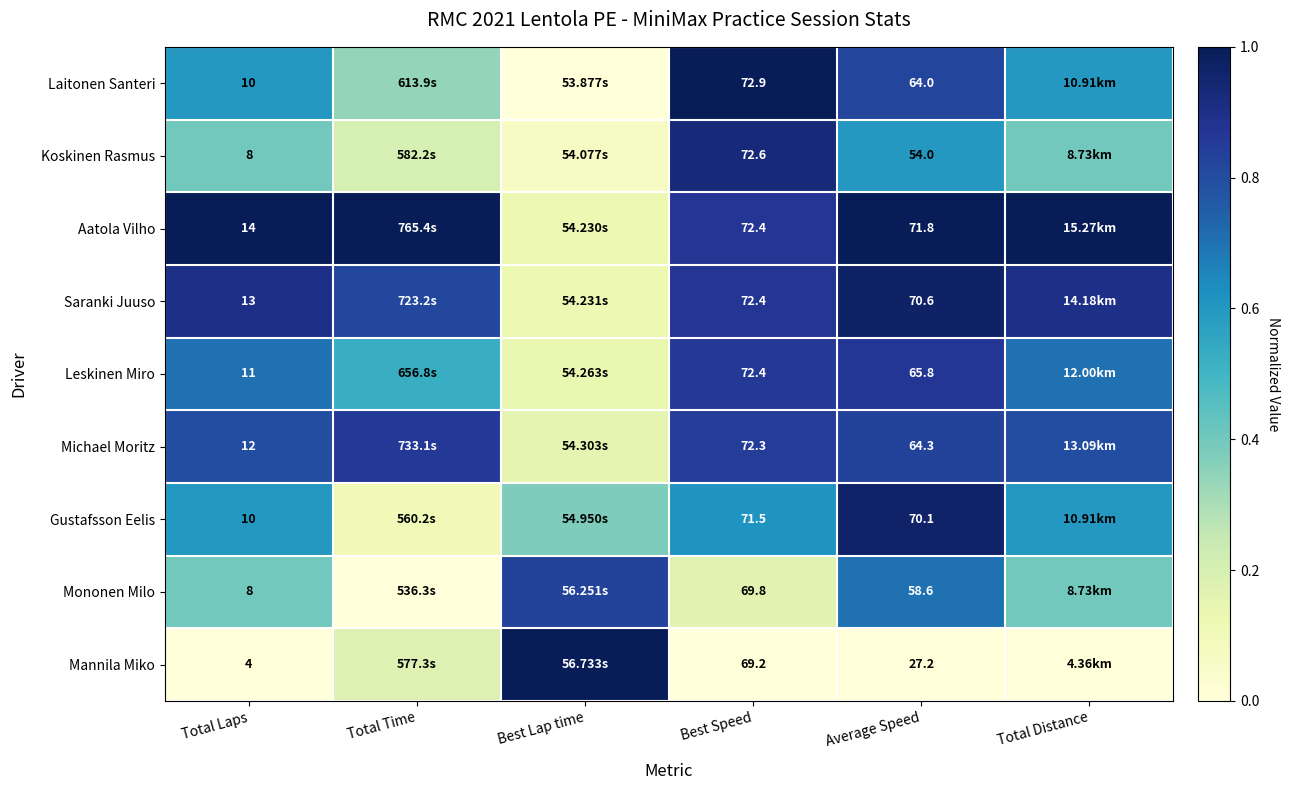

Rank the series at Average Speed from lowest to highest value.

Mannila Miko, Koskinen Rasmus, Mononen Milo, Laitonen Santeri, Michael Moritz, Leskinen Miro, Gustafsson Eelis, Saranki Juuso, Aatola Vilho